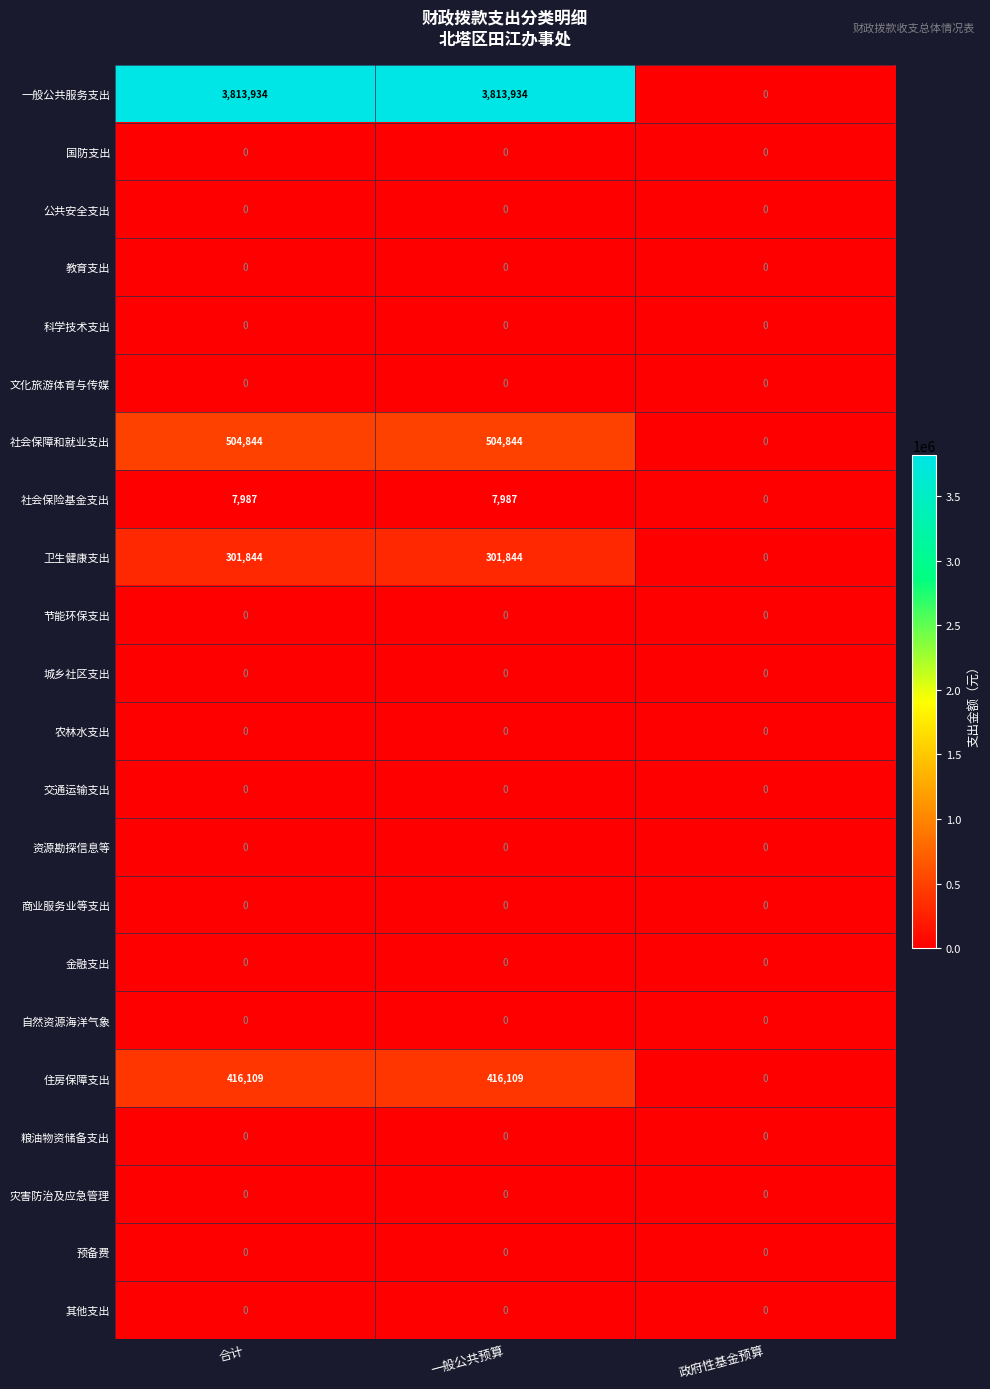

What is the total value across all series at 一般公共预算?

5044718